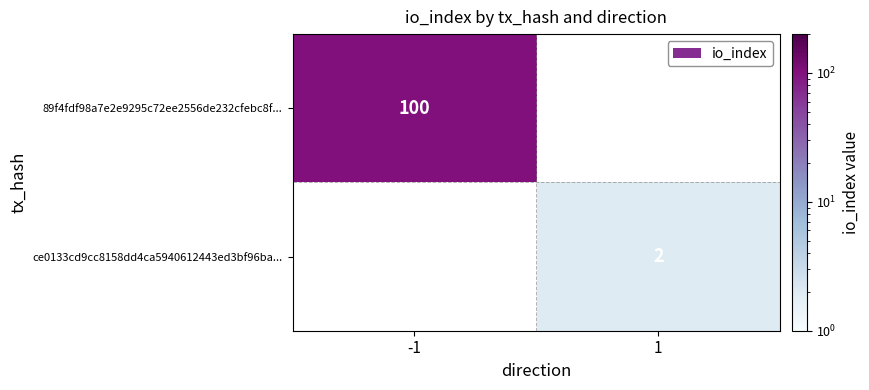

Is it true that 89f4fdf98a7e2e9295c72ee2556de232cfebc8f... equals 100 at -1?

True